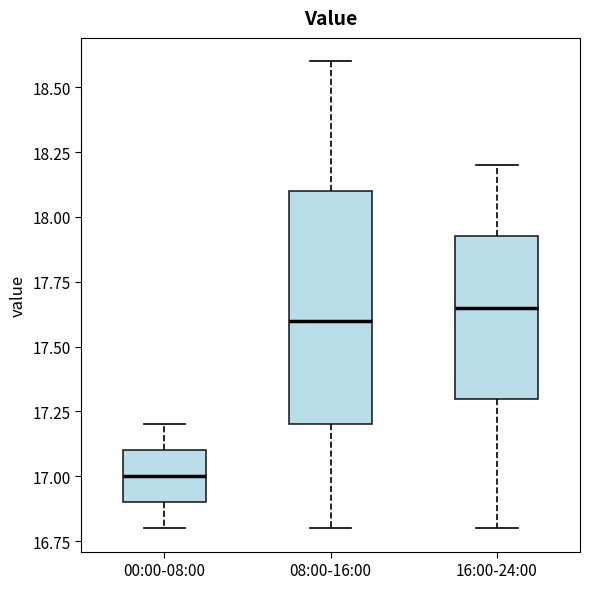

Where is the upper edge of the box for 00:00-08:00 on the y-axis? The values are not printed on the chart, so give them approximately, as read against the axis.

17.10